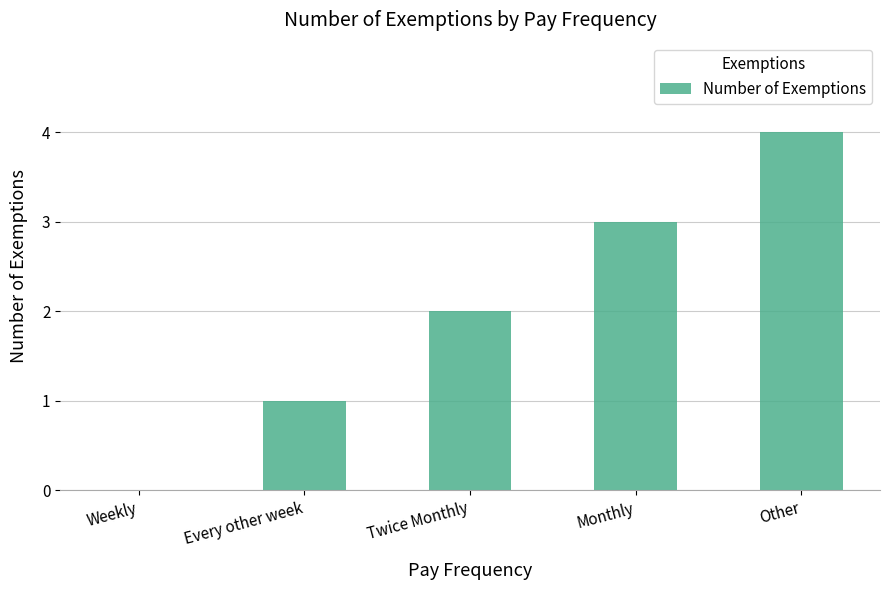

Reading left to right, transcribe all the data shown in this chart.

0	1	2	3	4